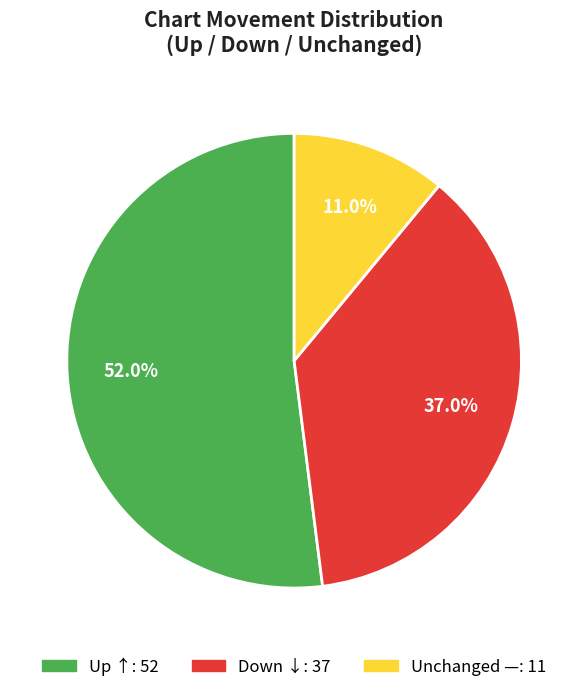

How many segments does this pie chart have?

3